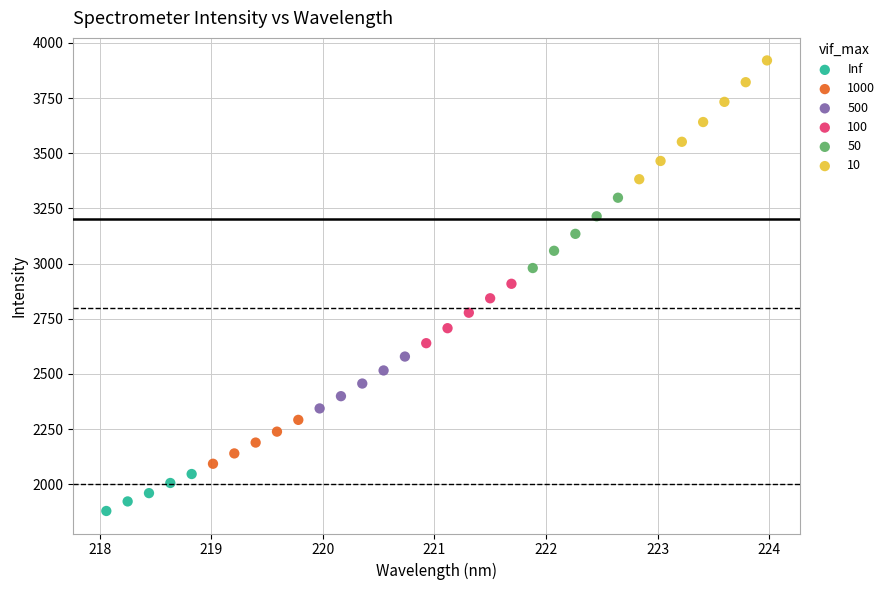

Which series has the widest spread of Y values?

10